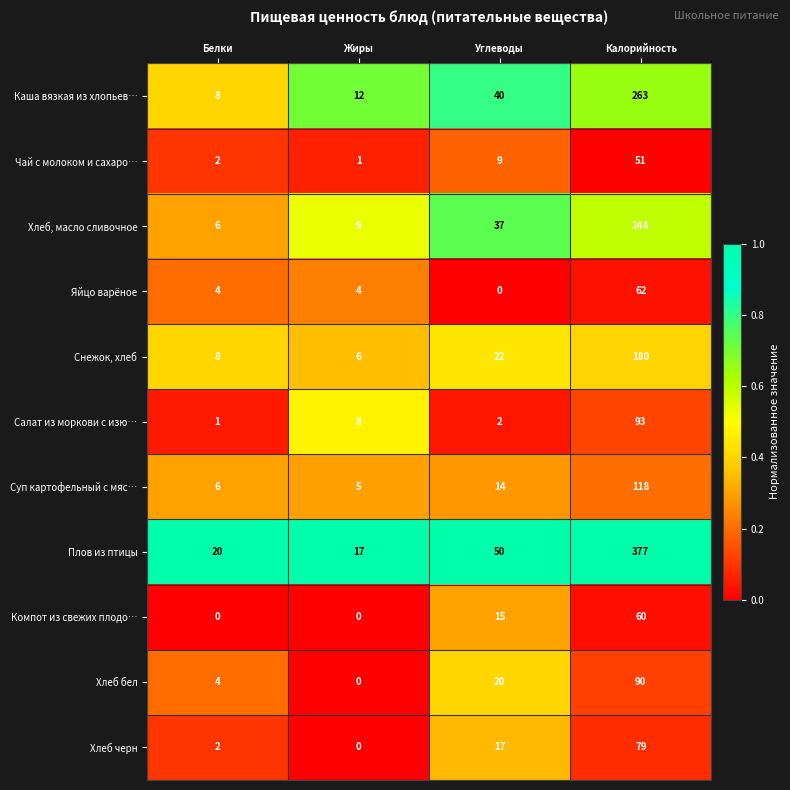

Read the Снежок, хлеб value at Жиры.

6